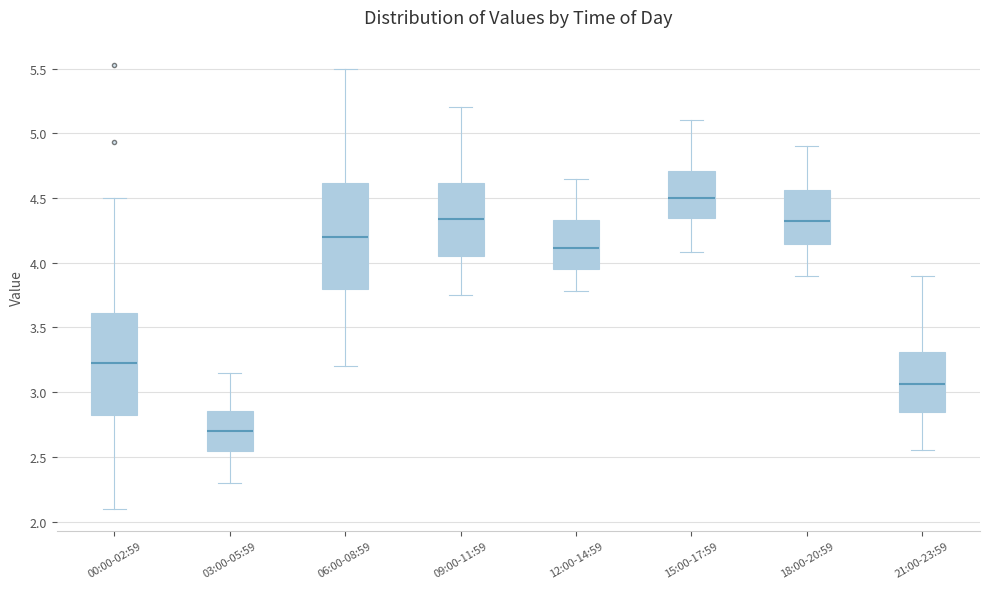

Reading left to right, read every box against the y-axis: the position of its median line, the range the box covers, and the ends of its whiskers. The values are not printed on the chart, so give them approximately, as read against the axis.

00:00-02:59: median 3.25, box 2.80 to 3.60, whiskers 2.10 to 4.50
03:00-05:59: median 2.70, box 2.55 to 2.85, whiskers 2.30 to 3.15
06:00-08:59: median 4.20, box 3.80 to 4.60, whiskers 3.20 to 5.50
09:00-11:59: median 4.35, box 4.05 to 4.60, whiskers 3.75 to 5.20
12:00-14:59: median 4.10, box 3.95 to 4.35, whiskers 3.80 to 4.65
15:00-17:59: median 4.50, box 4.35 to 4.70, whiskers 4.10 to 5.10
18:00-20:59: median 4.35, box 4.15 to 4.55, whiskers 3.90 to 4.90
21:00-23:59: median 3.05, box 2.85 to 3.30, whiskers 2.55 to 3.90